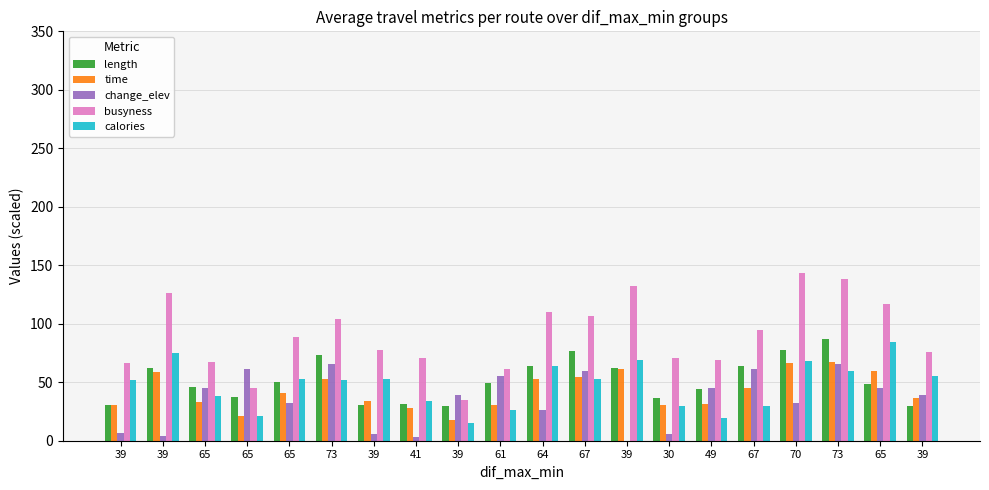

Count the number of categories in the chart.

20